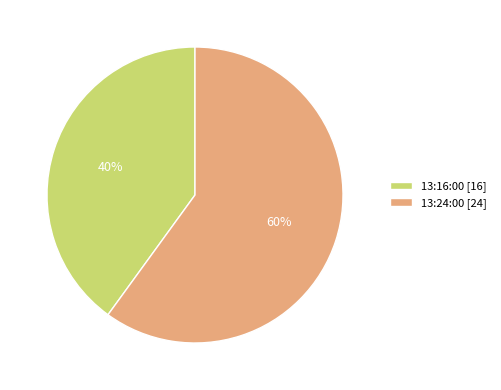

Do 13:24:00 [24] and 13:16:00 [16] together represent more than half of the pie?

Yes